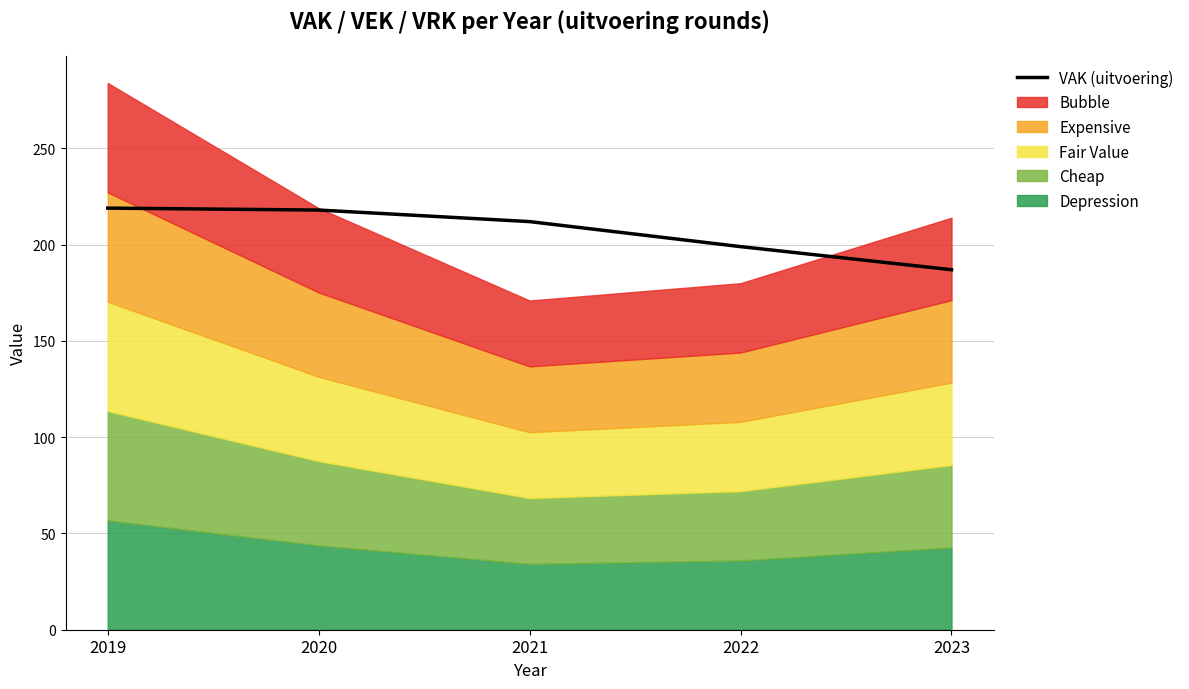

True or false: there are more than 1 points higher than both neighbors.

False